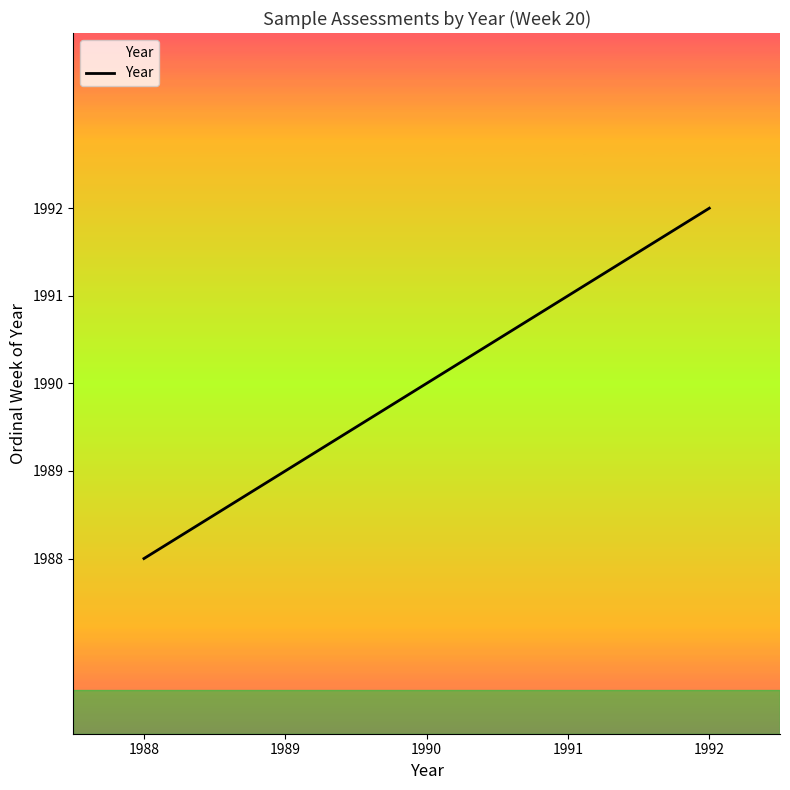

What is the change in value from 1988 to 1991?

+3